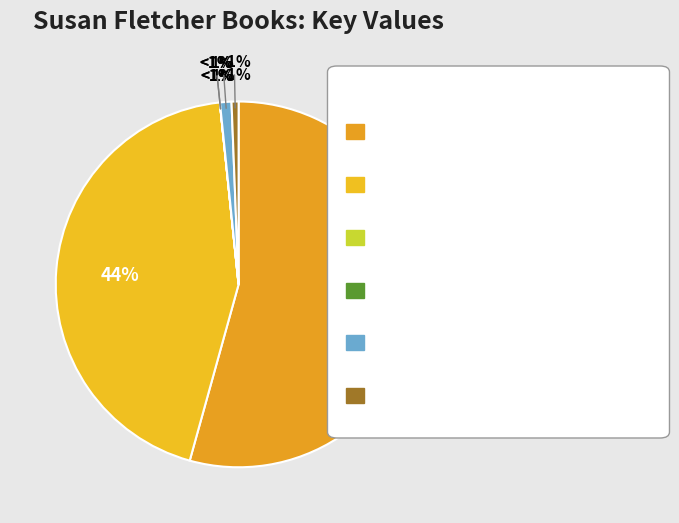

What percentage is the Walk Across the Sea slice, to the nearest percent?

1%